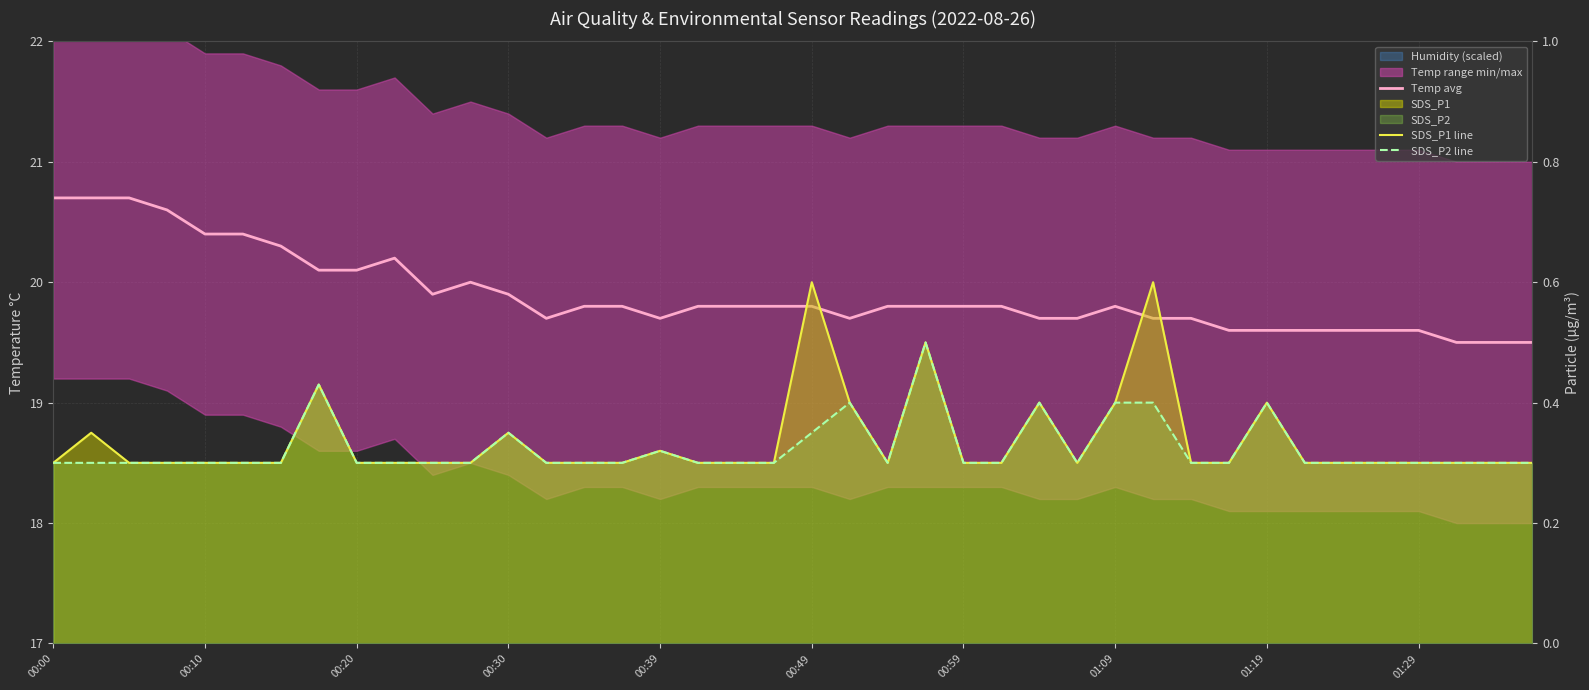

True or false: SDS_P2 line and Temp avg cross at least once.

False